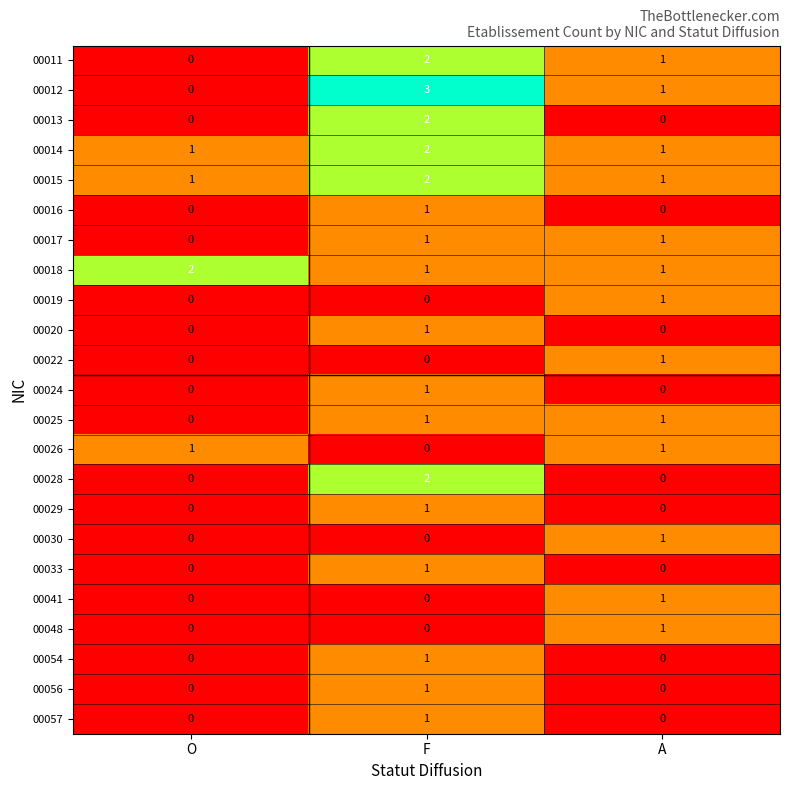

Count the 00016 values in the range 0 to 1.

3